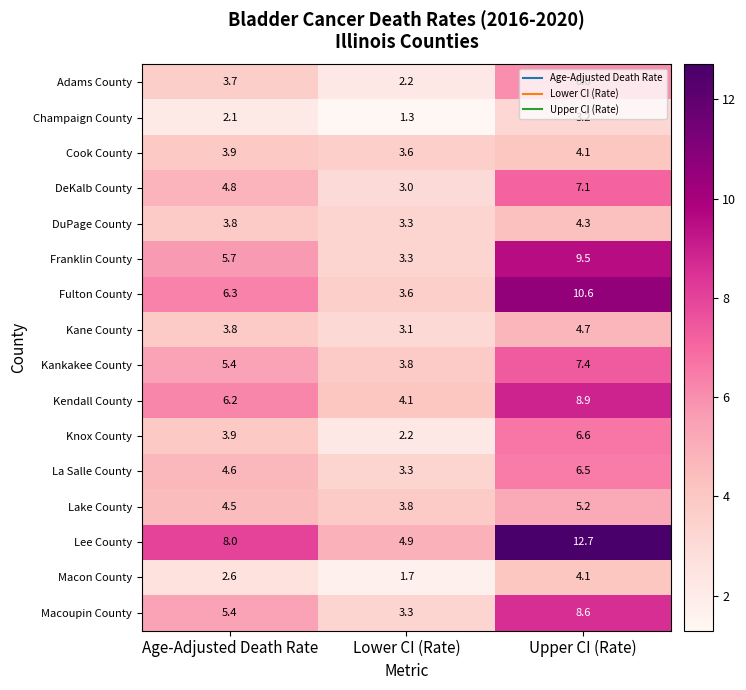

What is the smallest value displayed?

1.3